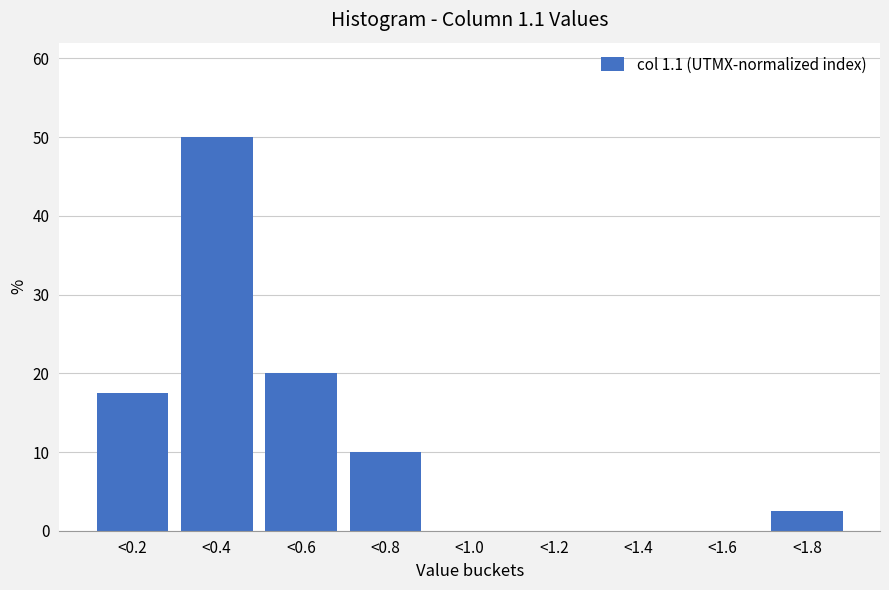

Reading left to right, what are all the values shown in this chart?

<0.2=17.5	<0.4=50.0	<0.6=20.0	<0.8=10.0	<1.0=0.0	<1.2=0.0	<1.4=0.0	<1.6=0.0	<1.8=2.5